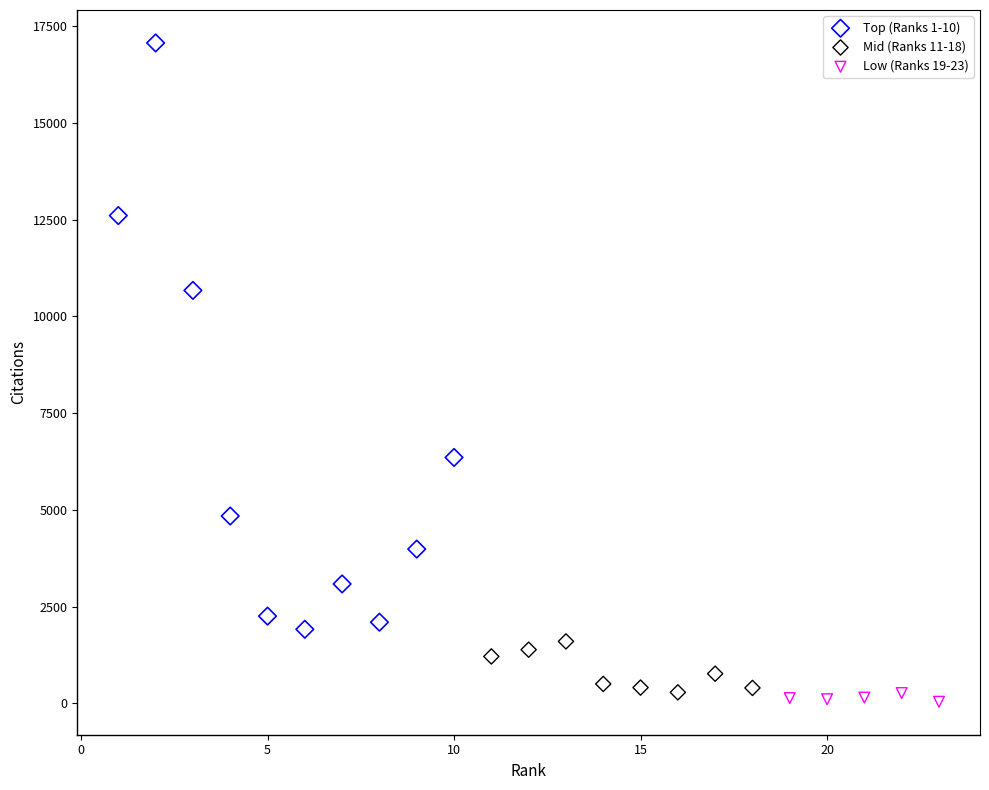

What are all the series names shown in the legend?

Top (Ranks 1-10), Mid (Ranks 11-18), Low (Ranks 19-23)